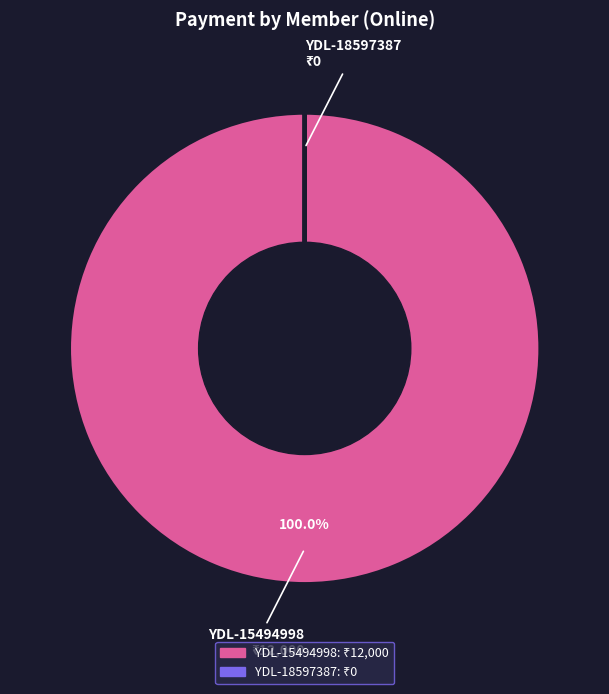

Does YDL-15494998 represent more than half of the total?

Yes